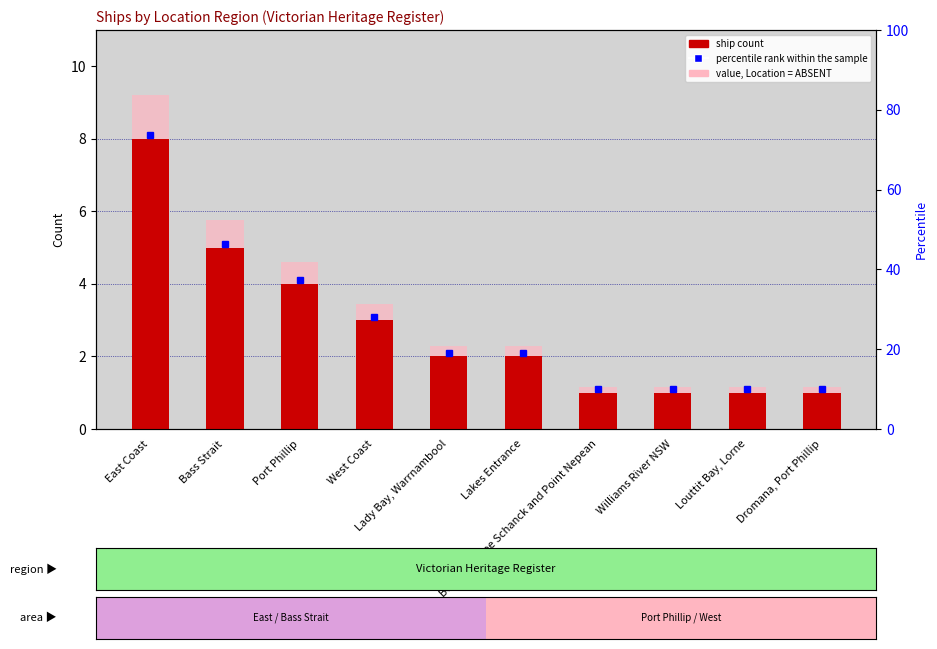

Which has a higher value, Dromana, Port Phillip or West Coast?

West Coast